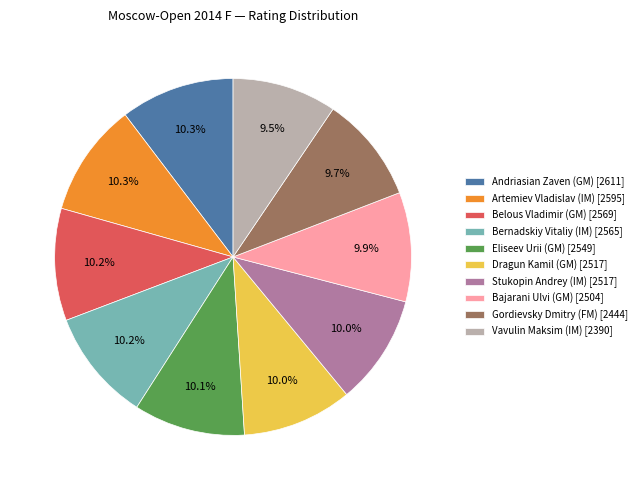

The Artemiev Vladislav (IM) slice represents 4% of the pie. True or false?

False